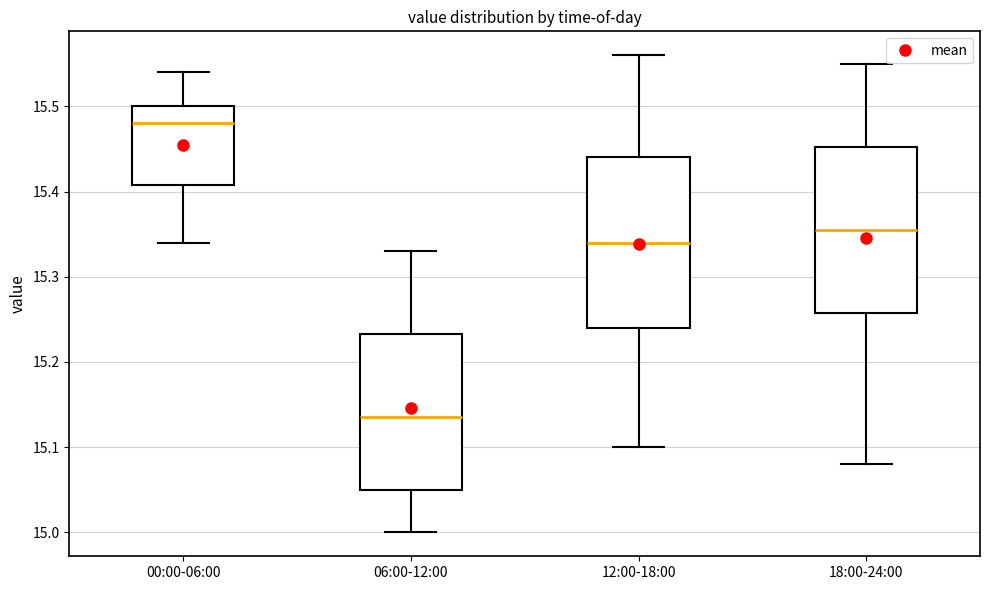

Which box's median line is the lowest?

06:00-12:00